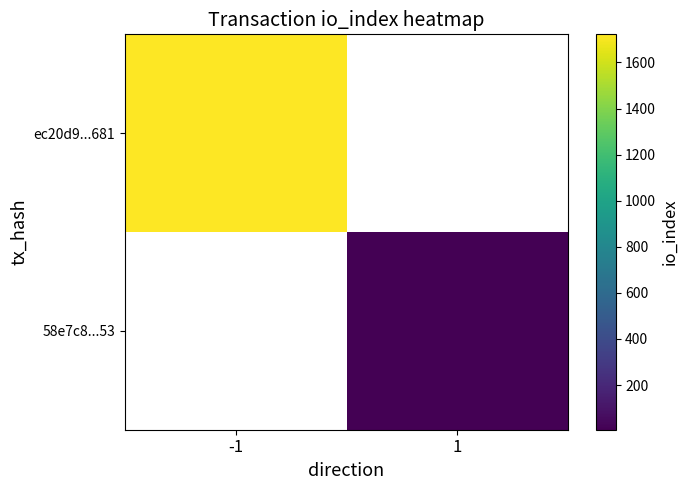

Rank the series by their average value, from highest to lowest.

ec20d9...681, 58e7c8...53